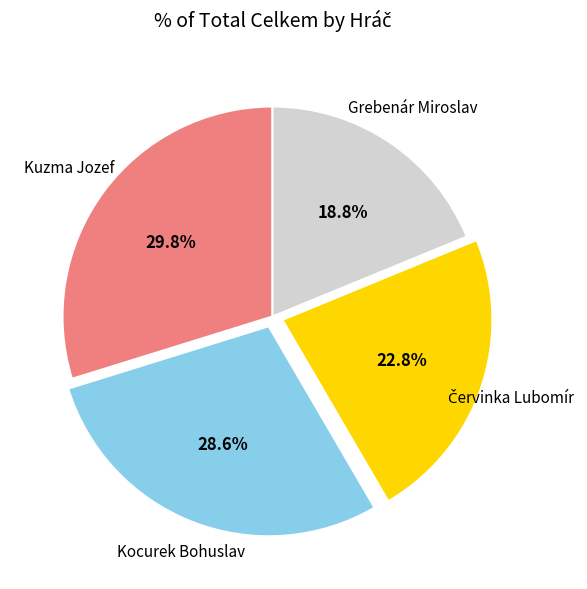

Is there any slice that represents more than half of the pie?

No